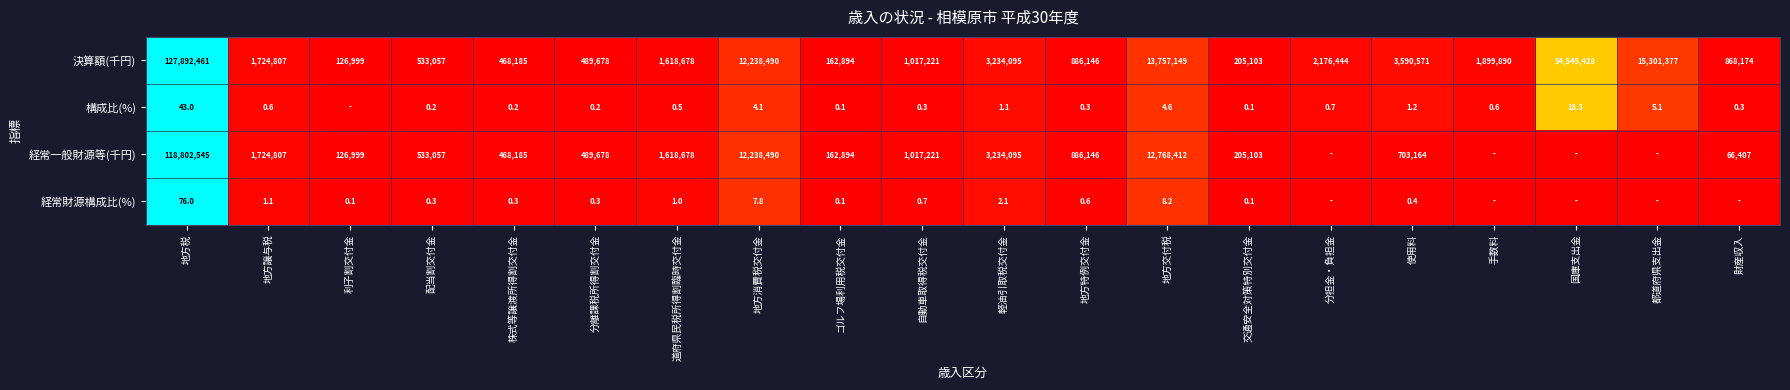

The 経常一般財源等(千円) series shows 0.0 at 軽油引取税交付金. True or false?

False